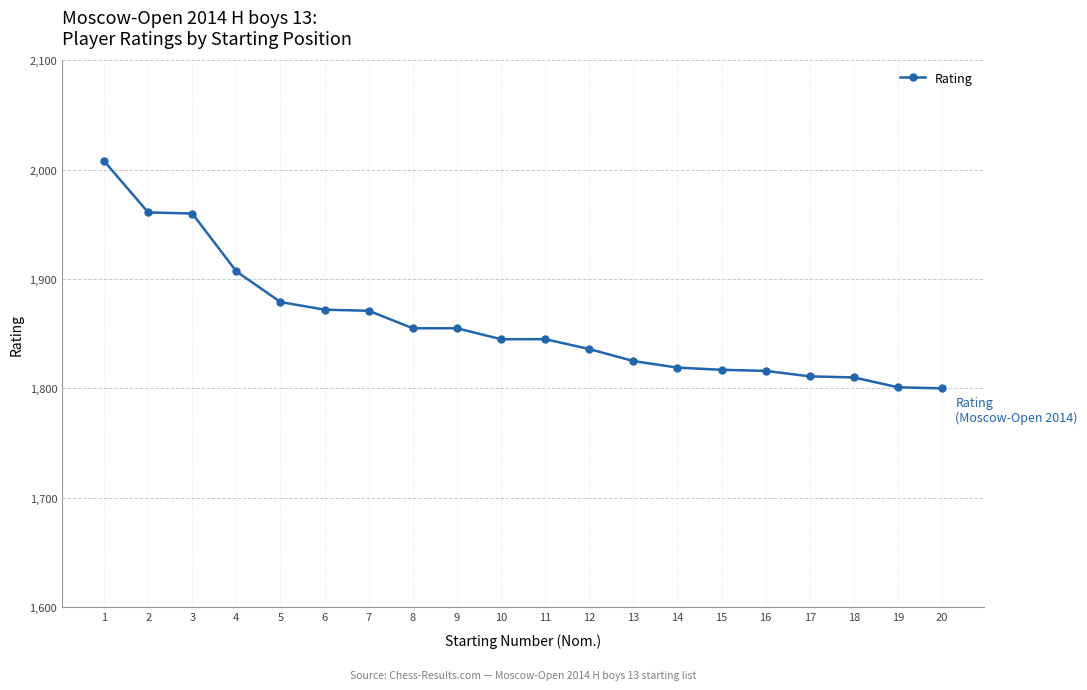

What is the value of the 17th point from the left?

1811